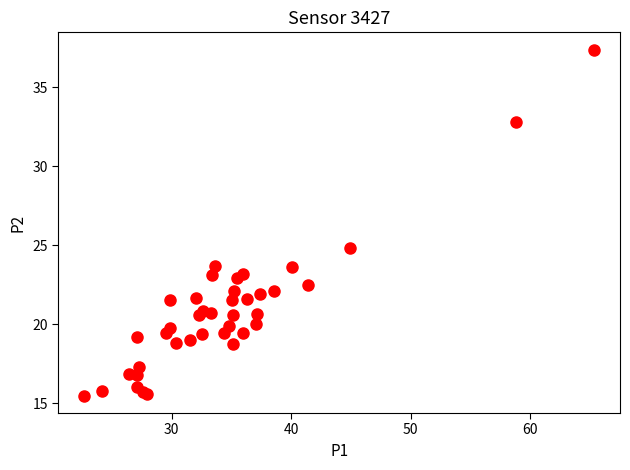

What Y value in the scatter plot is closest to 26?

24.8